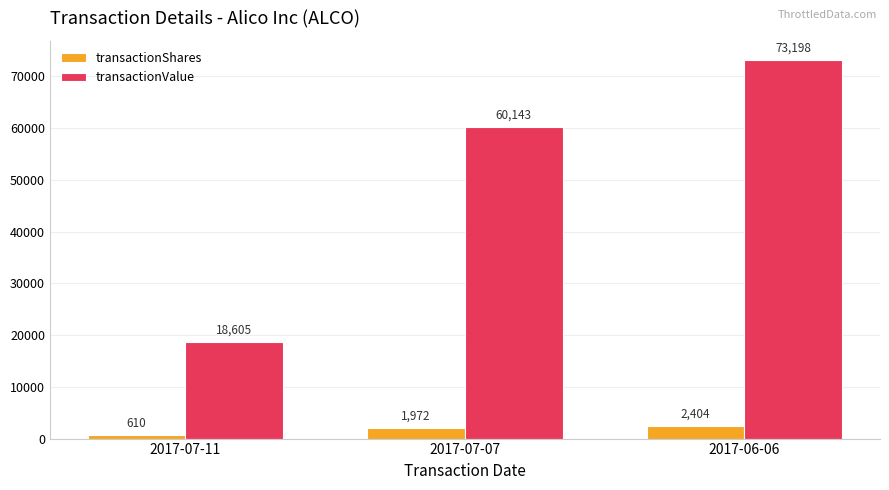

At which label is transactionValue closest to 45901?

2017-07-07